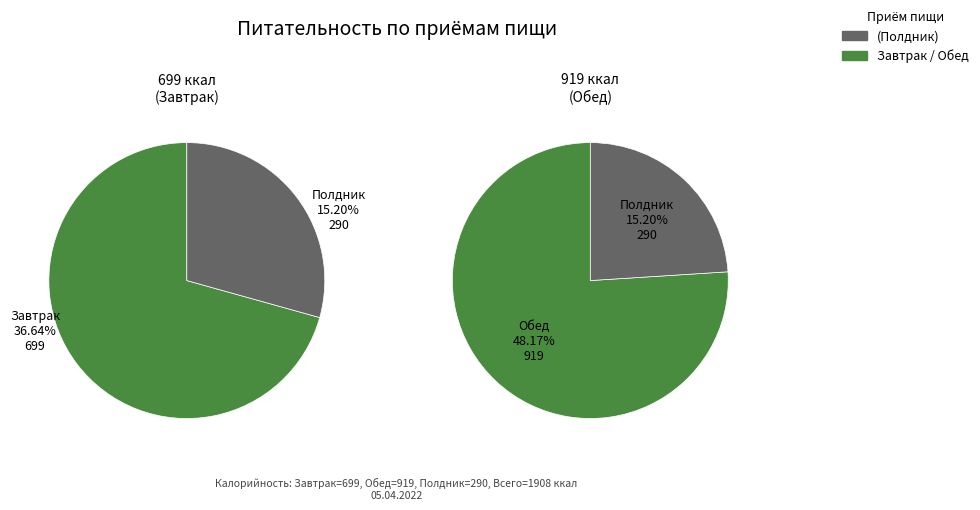

True or false: Обед accounts for 48% of the total.

True